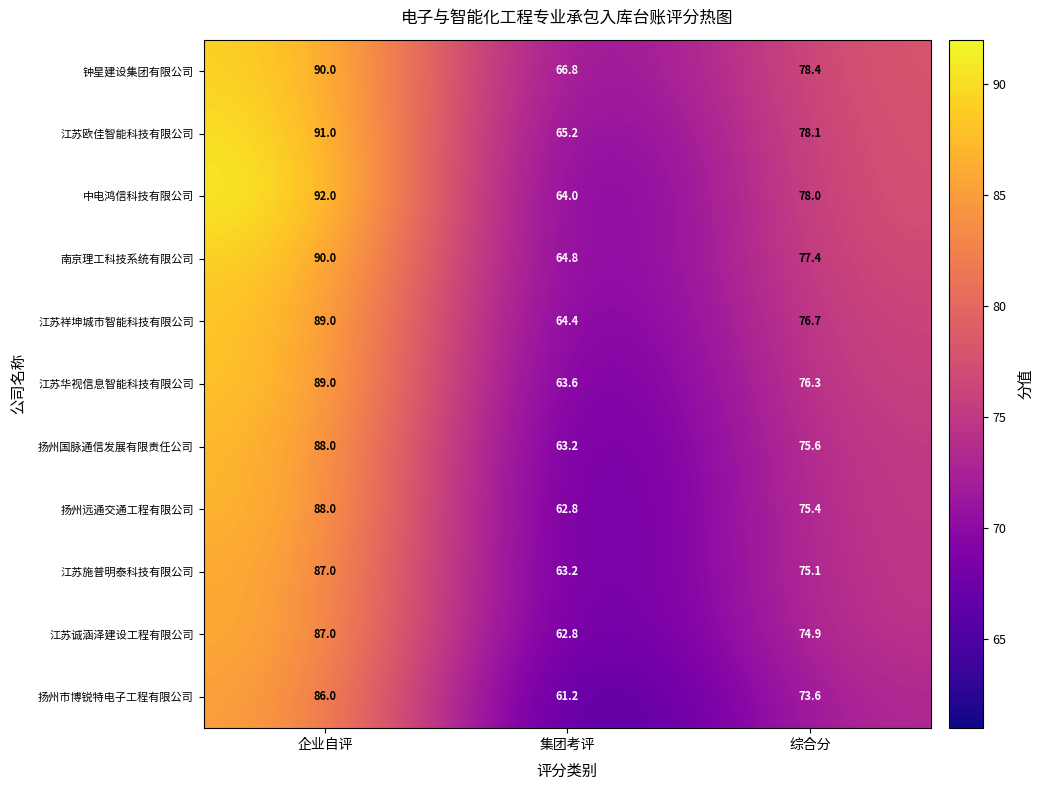

How many distinct data groups are displayed?

11